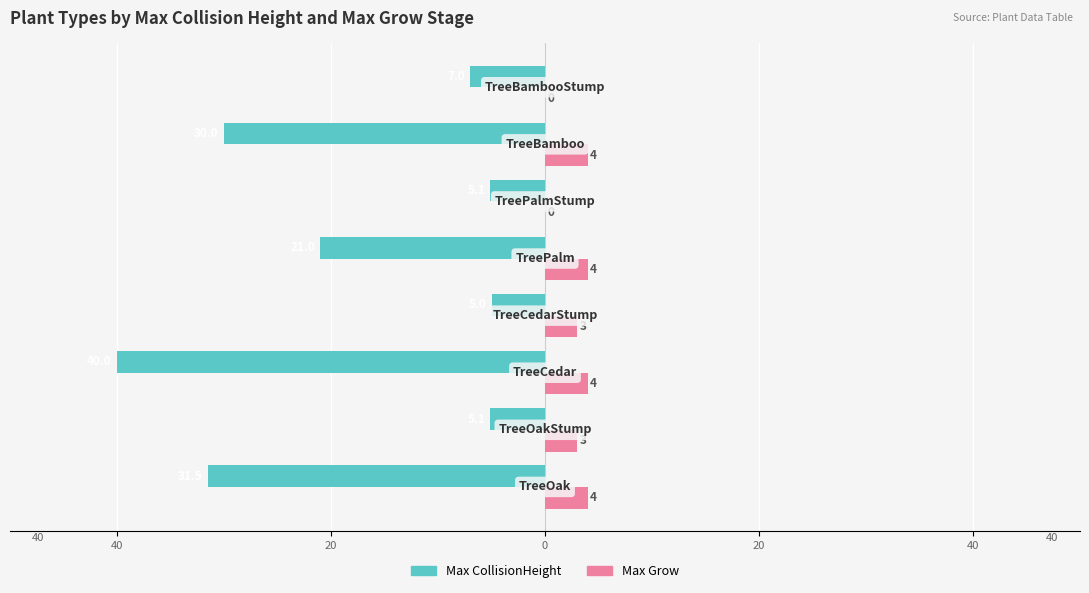

What are all the series names shown in the legend?

Max CollisionHeight, Max Grow